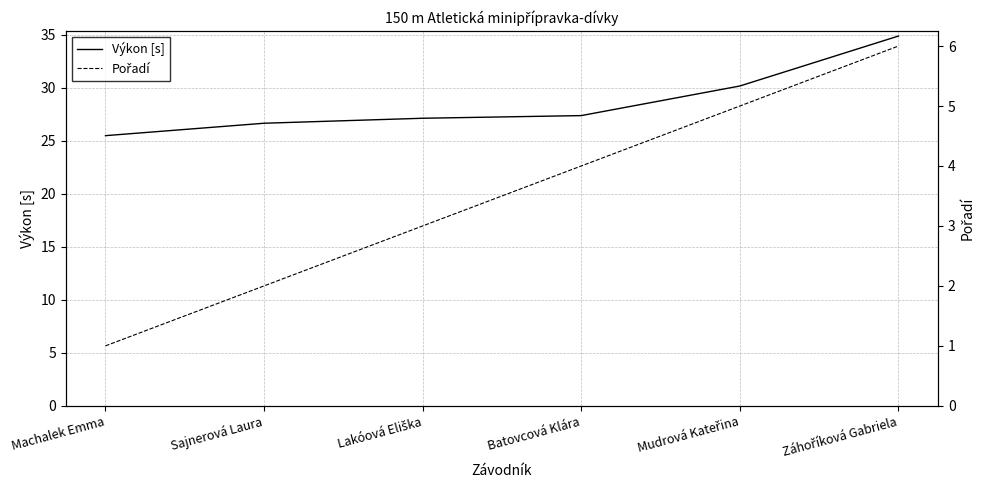

True or false: Pořadí and Výkon [s] intersect in this chart.

False